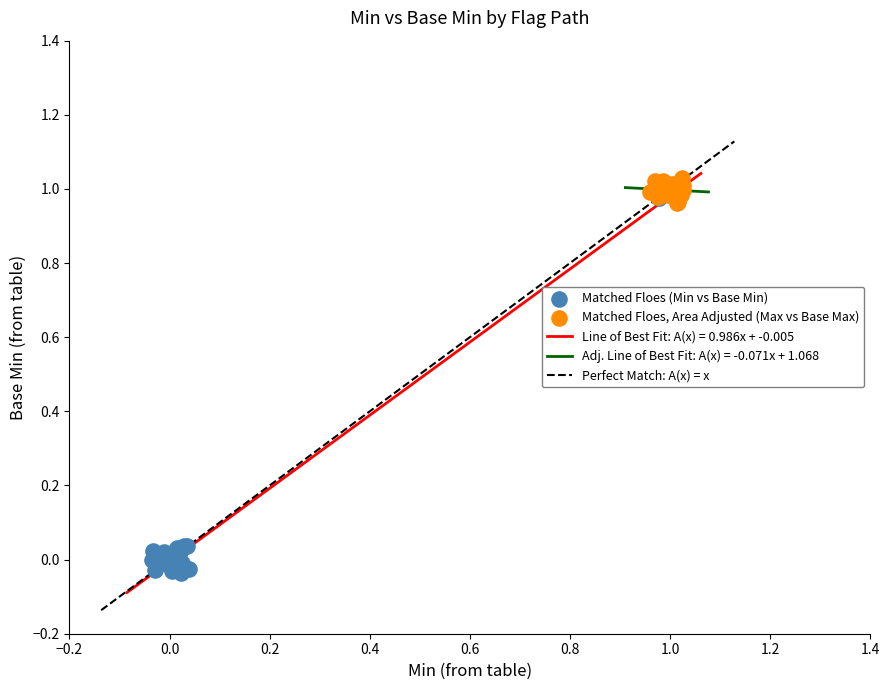

Which series has the largest Y range (max minus min)?

Matched Floes (Min vs Base Min)